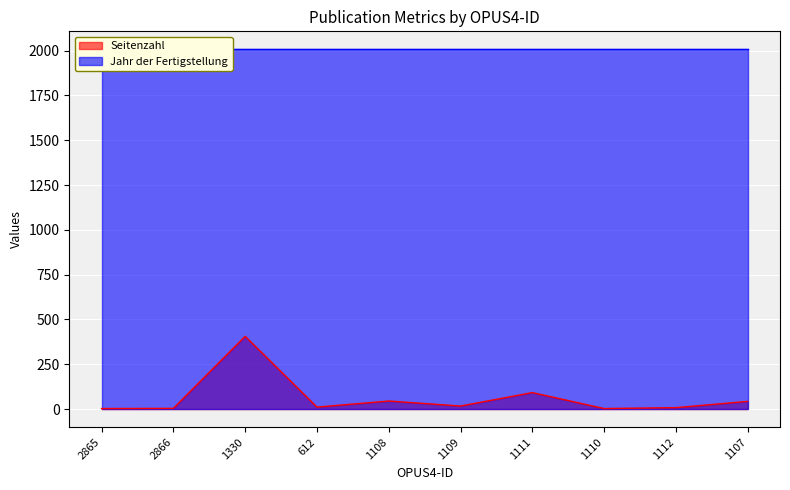

Reading right to left, what are all the values shown in this chart?

43	8	3	92	17	45	11	406	4	3